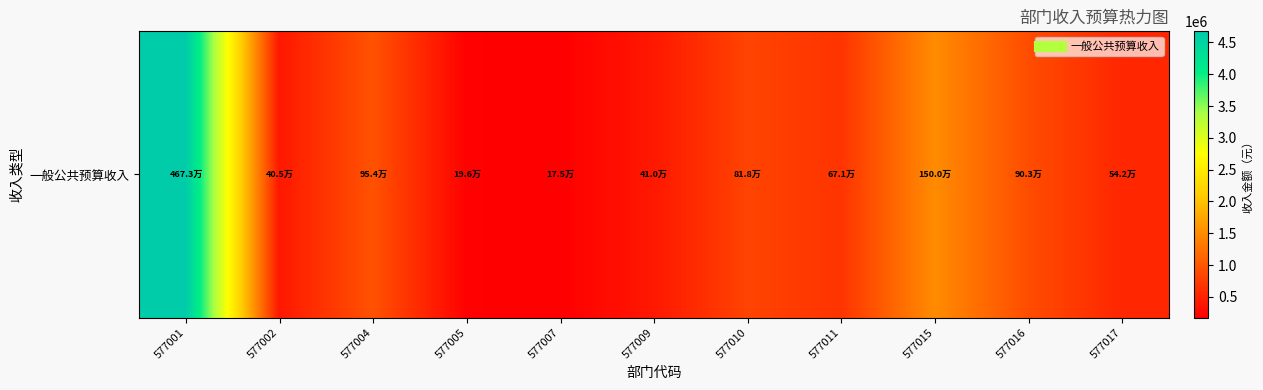

Rank the categories by value from lowest to highest.

577007, 577005, 577002, 577009, 577017, 577011, 577010, 577016, 577004, 577015, 577001